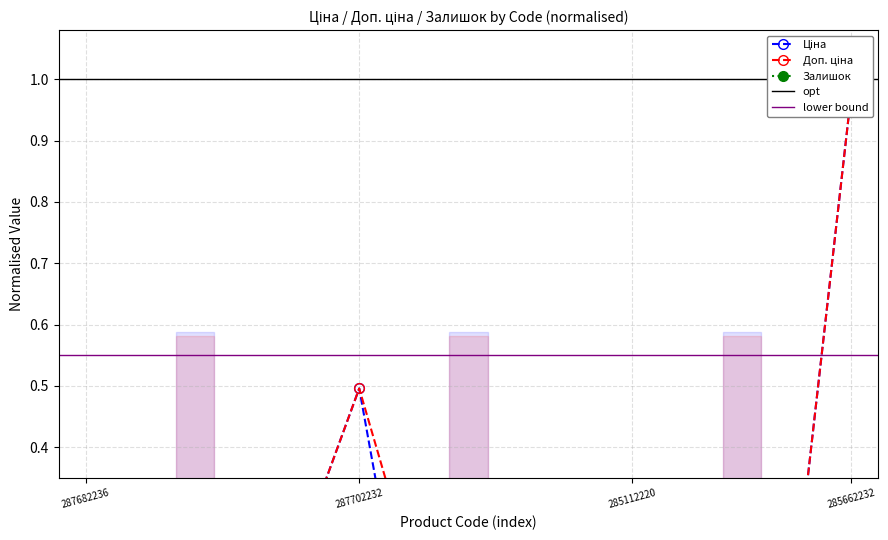

Does the chart have visible grid lines?

Yes